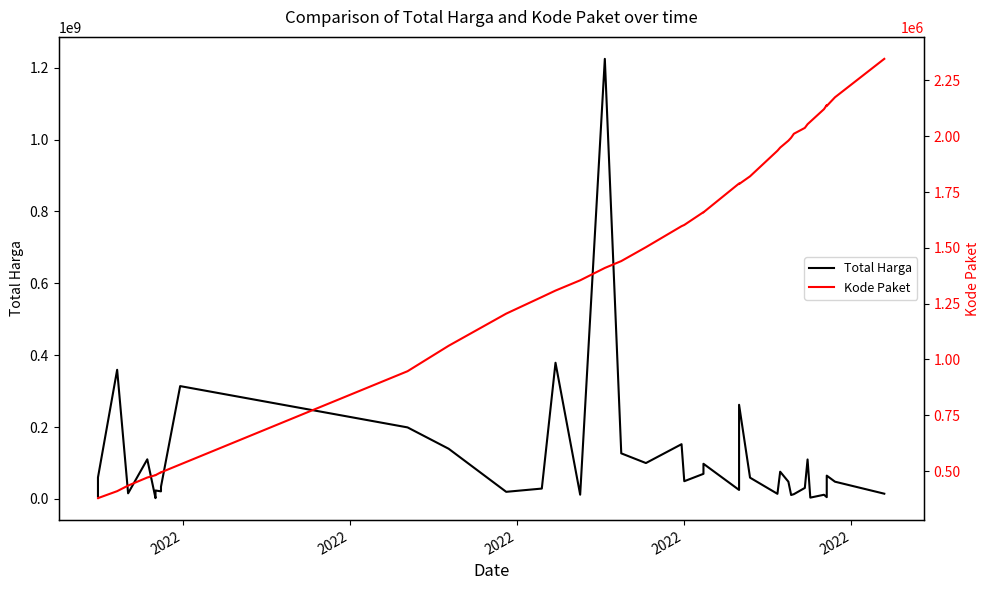

The value of Kode Paket at 14 is 1727498. True or false?

False